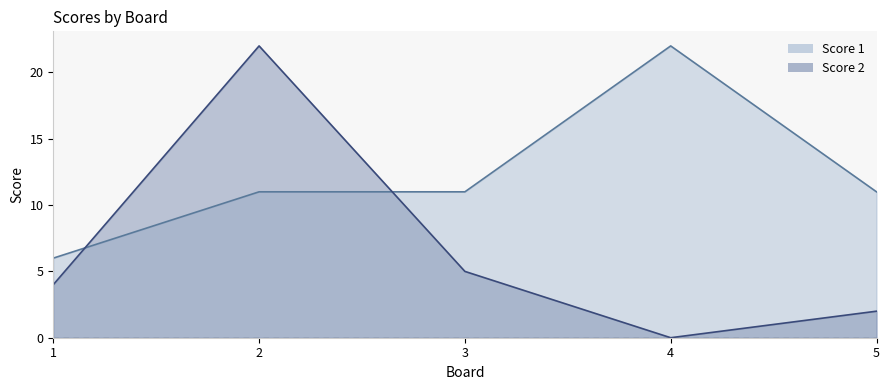

The Score 1 series shows 3 at 1. True or false?

False